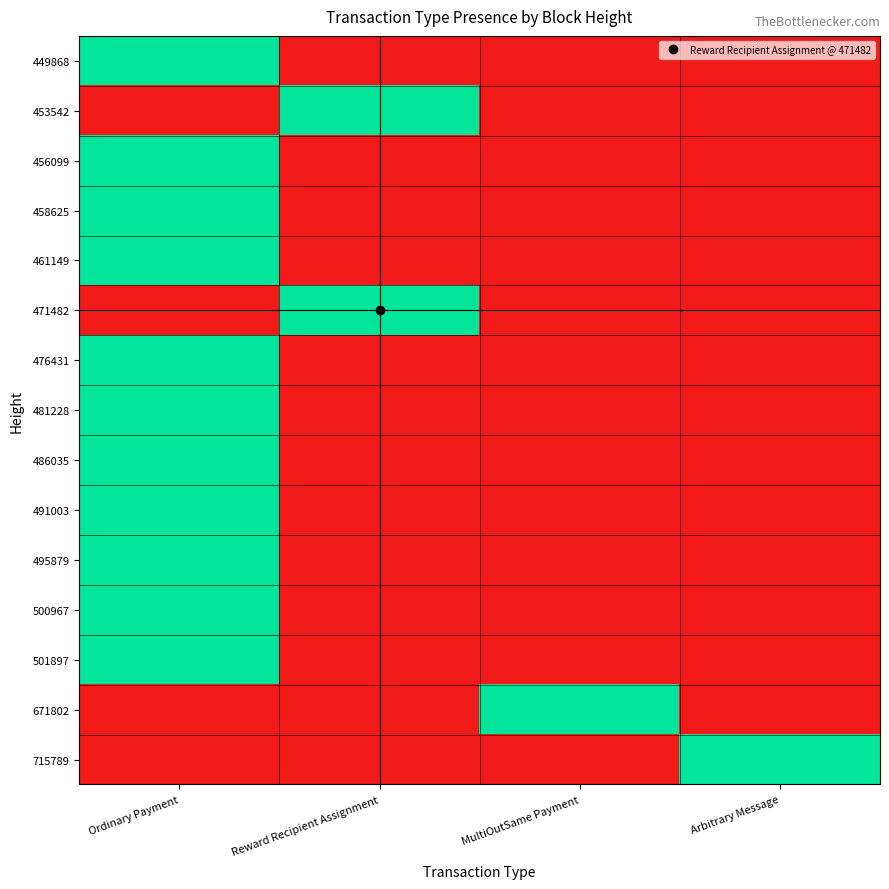

Reading right to left, list all the values displayed in this chart.

449868: Arbitrary Message=0	MultiOutSame Payment=0	Reward Recipient Assignment=0	Ordinary Payment=1
453542: Arbitrary Message=0	MultiOutSame Payment=0	Reward Recipient Assignment=1	Ordinary Payment=0
456099: Arbitrary Message=0	MultiOutSame Payment=0	Reward Recipient Assignment=0	Ordinary Payment=1
458625: Arbitrary Message=0	MultiOutSame Payment=0	Reward Recipient Assignment=0	Ordinary Payment=1
461149: Arbitrary Message=0	MultiOutSame Payment=0	Reward Recipient Assignment=0	Ordinary Payment=1
471482: Arbitrary Message=0	MultiOutSame Payment=0	Reward Recipient Assignment=1	Ordinary Payment=0
476431: Arbitrary Message=0	MultiOutSame Payment=0	Reward Recipient Assignment=0	Ordinary Payment=1
481228: Arbitrary Message=0	MultiOutSame Payment=0	Reward Recipient Assignment=0	Ordinary Payment=1
486035: Arbitrary Message=0	MultiOutSame Payment=0	Reward Recipient Assignment=0	Ordinary Payment=1
491003: Arbitrary Message=0	MultiOutSame Payment=0	Reward Recipient Assignment=0	Ordinary Payment=1
495879: Arbitrary Message=0	MultiOutSame Payment=0	Reward Recipient Assignment=0	Ordinary Payment=1
500967: Arbitrary Message=0	MultiOutSame Payment=0	Reward Recipient Assignment=0	Ordinary Payment=1
501897: Arbitrary Message=0	MultiOutSame Payment=0	Reward Recipient Assignment=0	Ordinary Payment=1
671802: Arbitrary Message=0	MultiOutSame Payment=1	Reward Recipient Assignment=0	Ordinary Payment=0
715789: Arbitrary Message=1	MultiOutSame Payment=0	Reward Recipient Assignment=0	Ordinary Payment=0